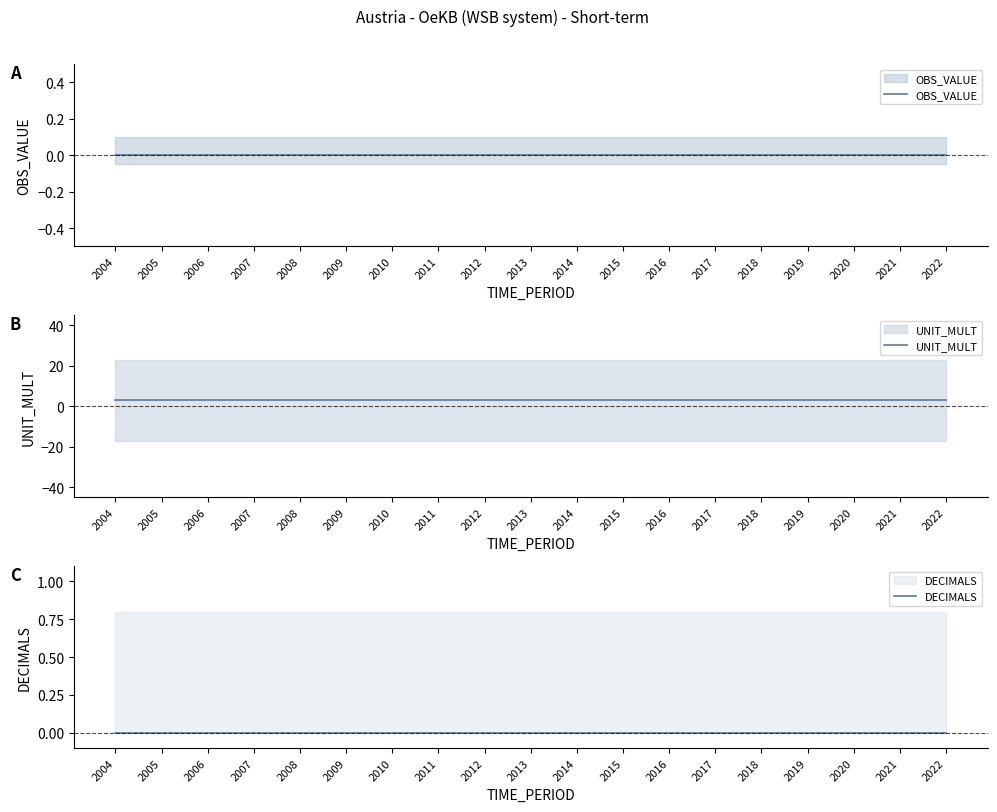

What is the maximum value shown in the chart?

3